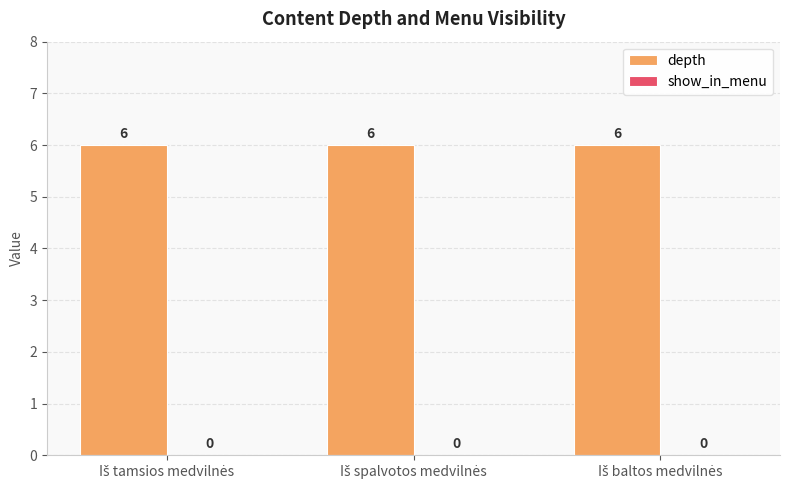

Reading right to left, list all the values displayed in this chart.

depth: 6	6	6
show_in_menu: 0	0	0